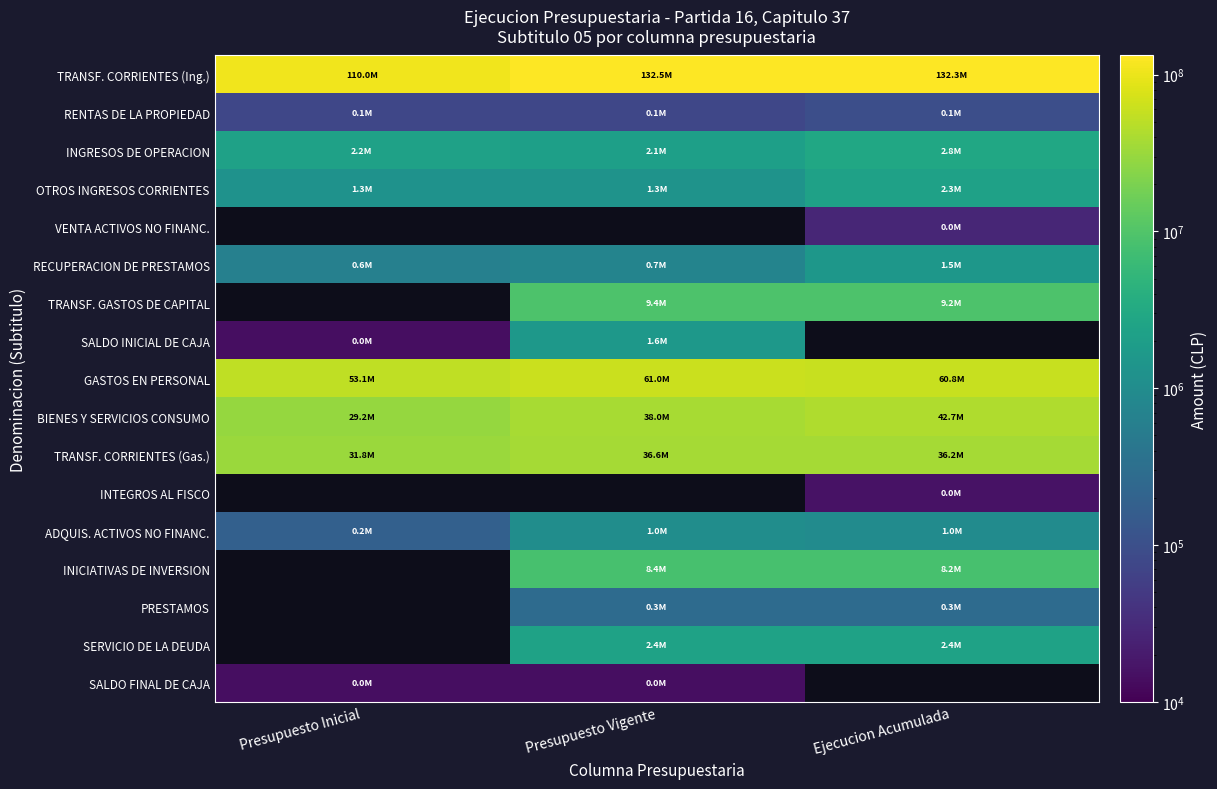

What is the average value of the RECUPERACION DE PRESTAMOS series?

948478.3